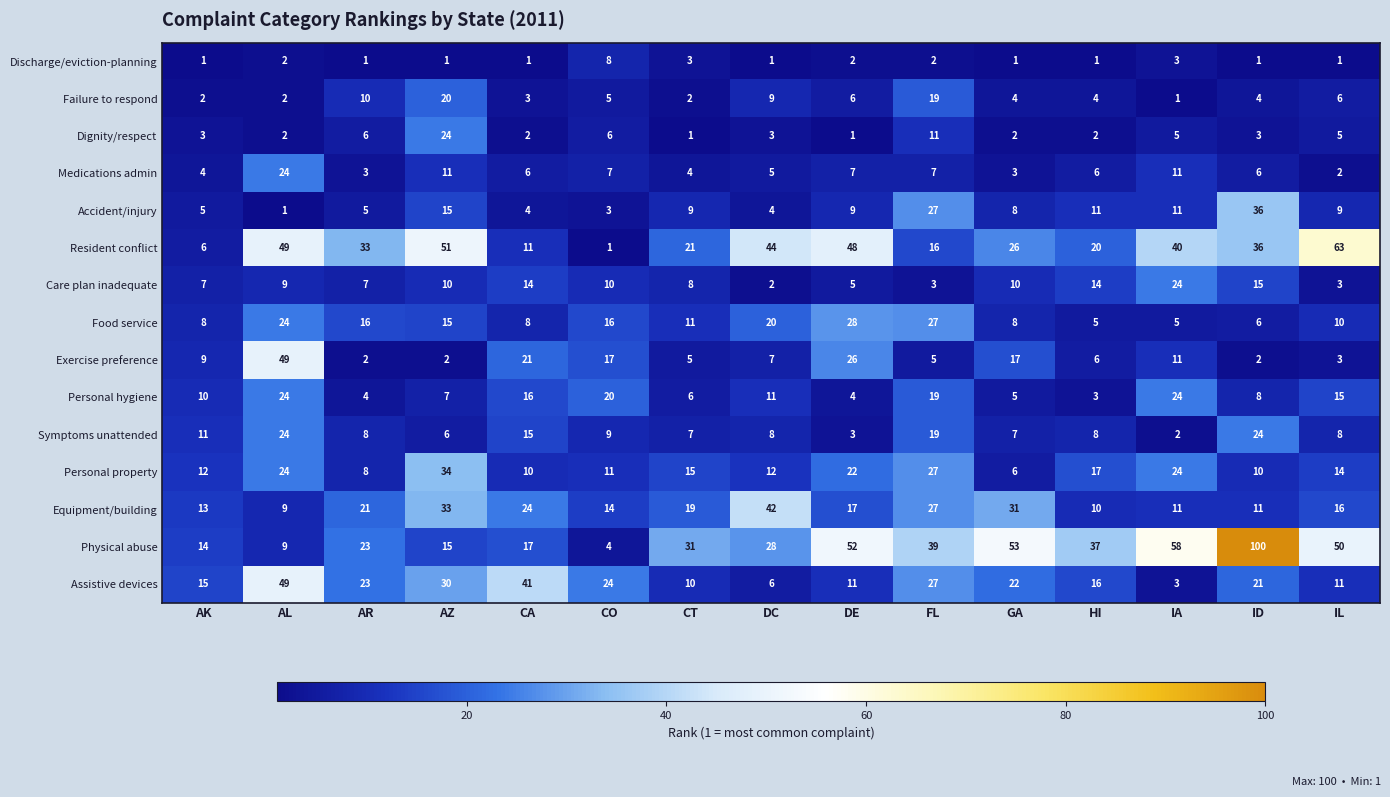

What is the average value of the Accident/injury series?

10